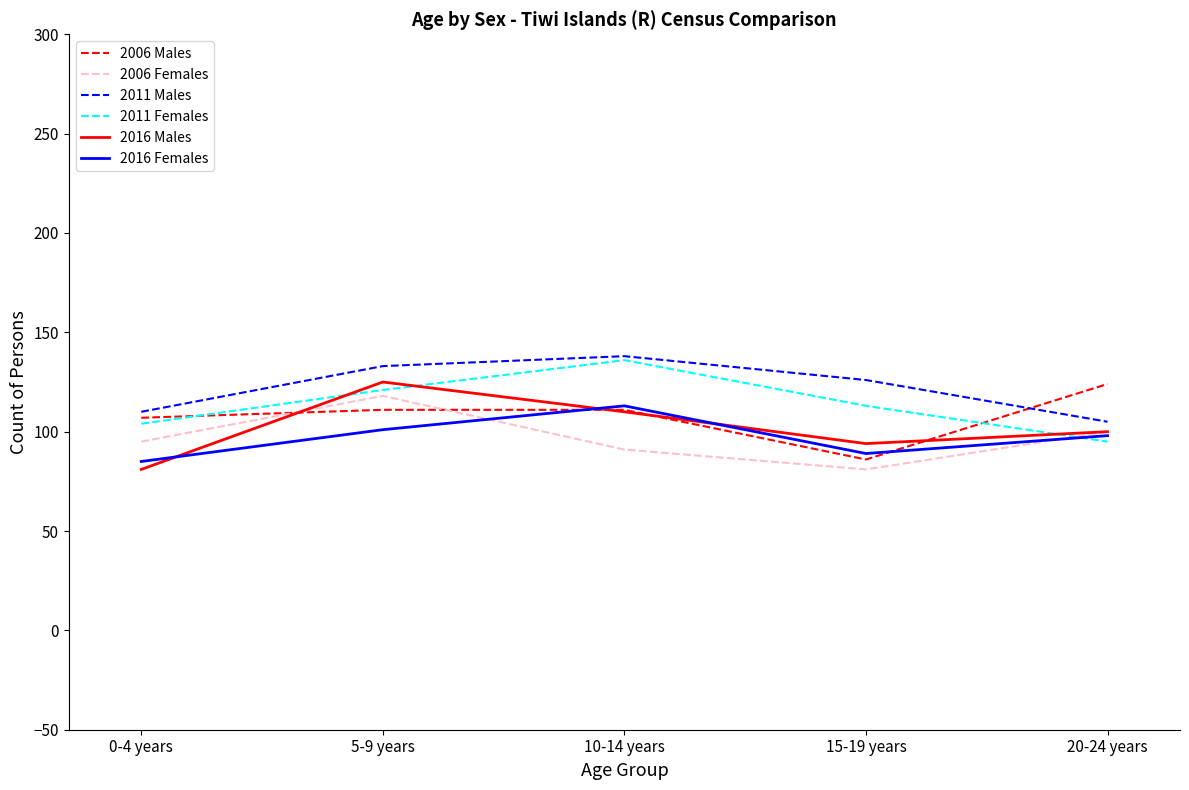

What is the total value across all series at 0-4 years?

582